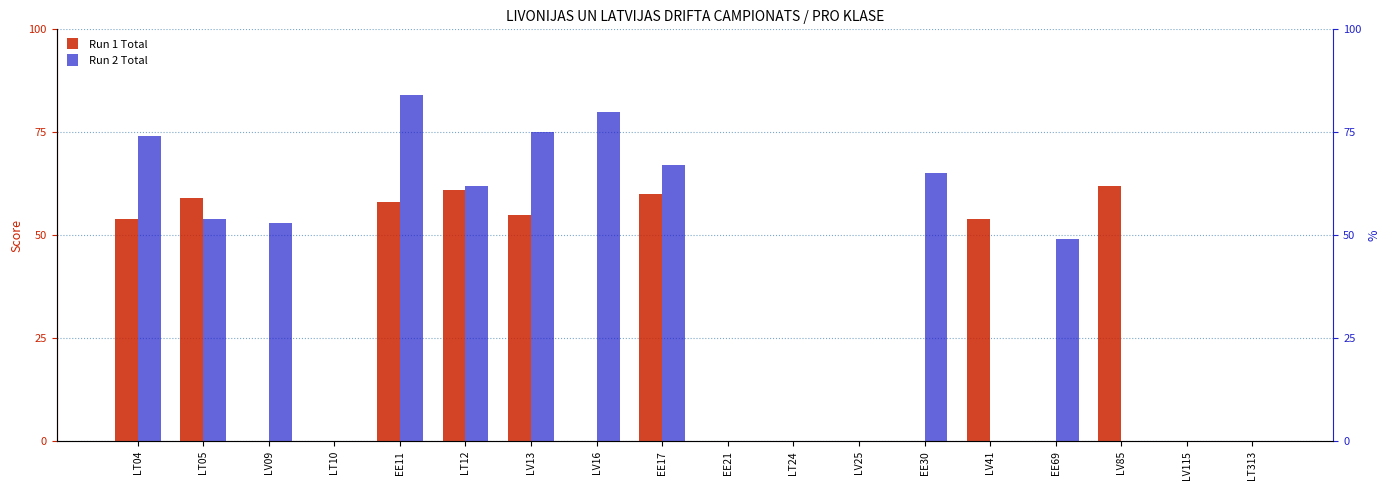

List the series in order of their overall mean, lowest first.

Run 1 Total, Run 2 Total